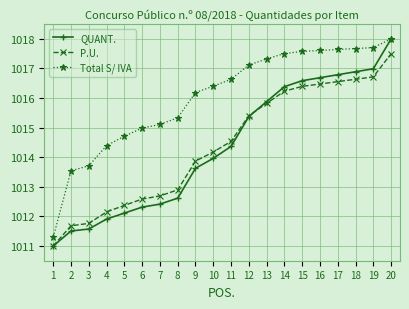

What is the value of the Total S/ IVA point at the 13th from the left?

1017.3